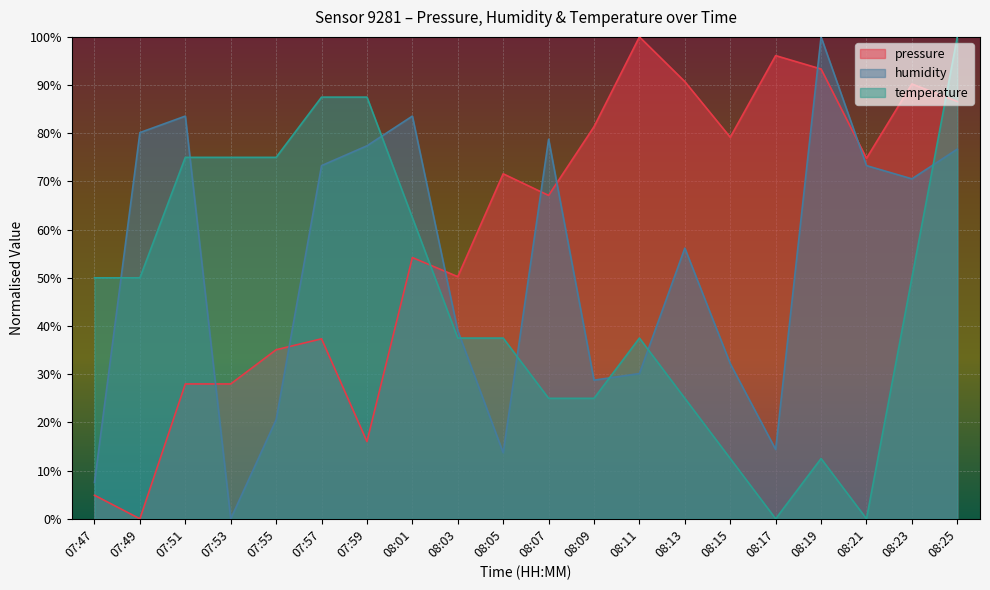

Which series has the largest total across all categories?

pressure